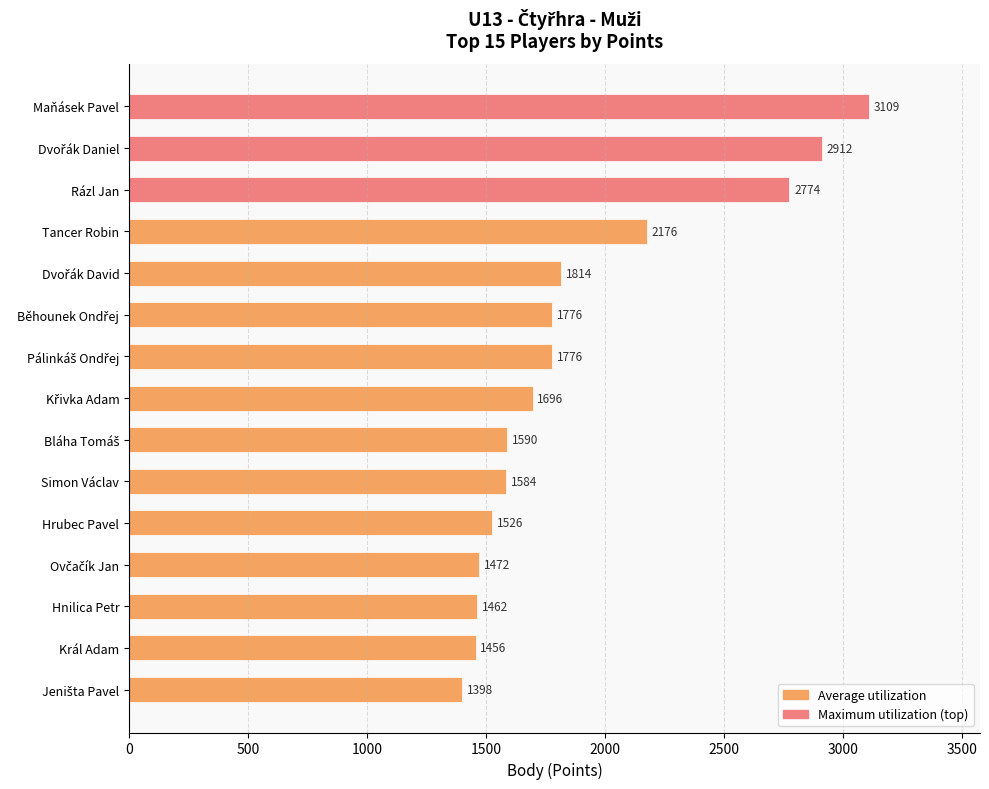

The value at Rázl Jan is 2774. True or false?

True